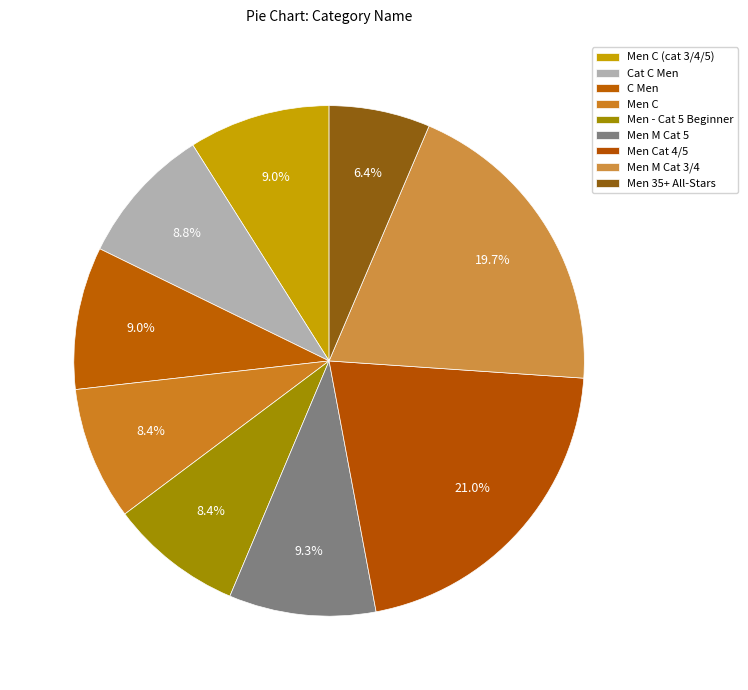

True or false: Men C (cat 3/4/5) accounts for 14% of the total.

False